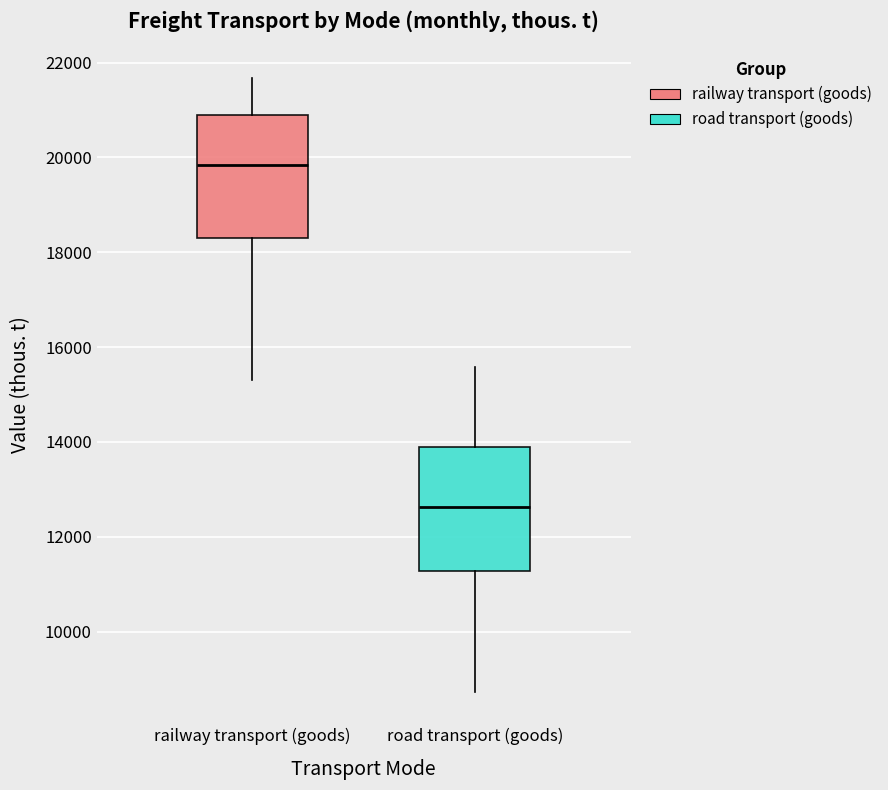

Reading left to right, transcribe this box plot: for each box, give where its median line is, the range the box spans, and where its two whiskers end, as read against the y-axis. The values are not printed on the chart, so give them approximately, as read against the axis.

railway transport (goods): median 19800, box 18400 to 20800, whiskers 15400 to 21600
road transport (goods): median 12600, box 11200 to 14000, whiskers 8800 to 15600